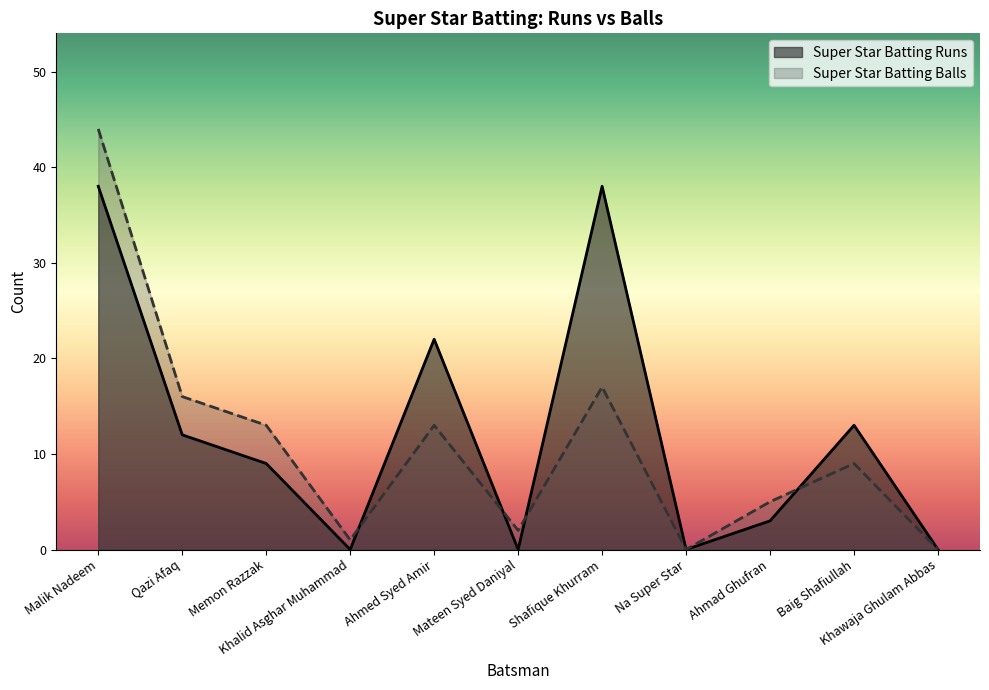

Reading left to right, transcribe all the data shown in this chart.

Super Star Batting Runs: 38	12	9	0	22	0	38	0	3	13	0
Super Star Batting Balls: 44	16	13	1	13	2	17	0	5	9	0